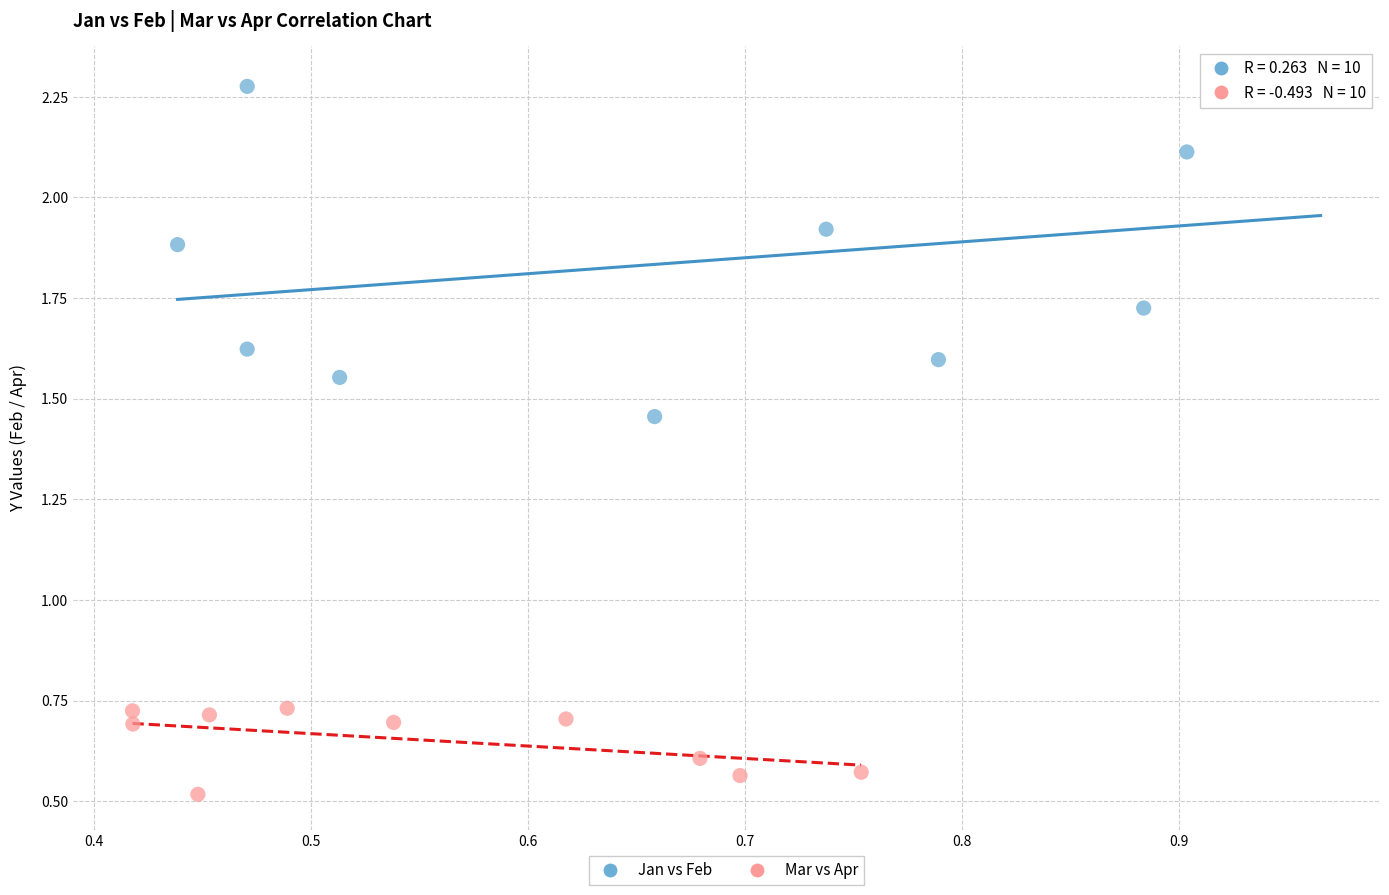

Which series reaches the minimum Y coordinate?

Mar vs Apr